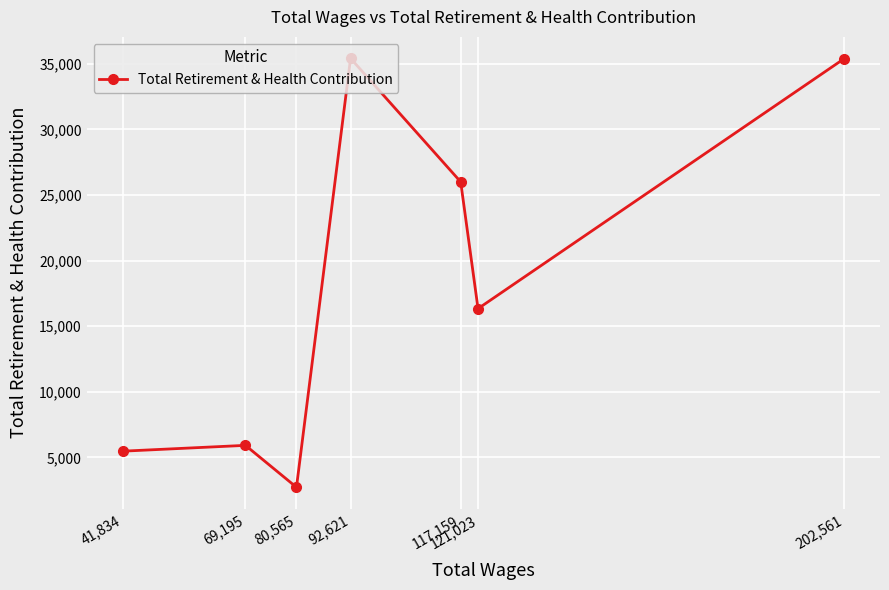

What is the difference between the maximum and minimum values?

32687